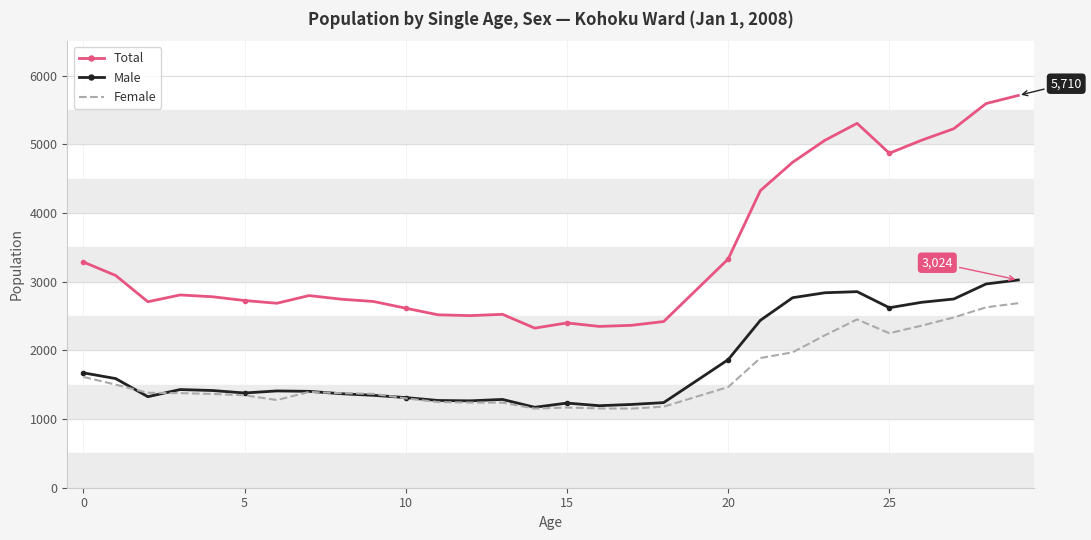

Rank the series by their maximum value, from highest to lowest.

Total, Male, Female